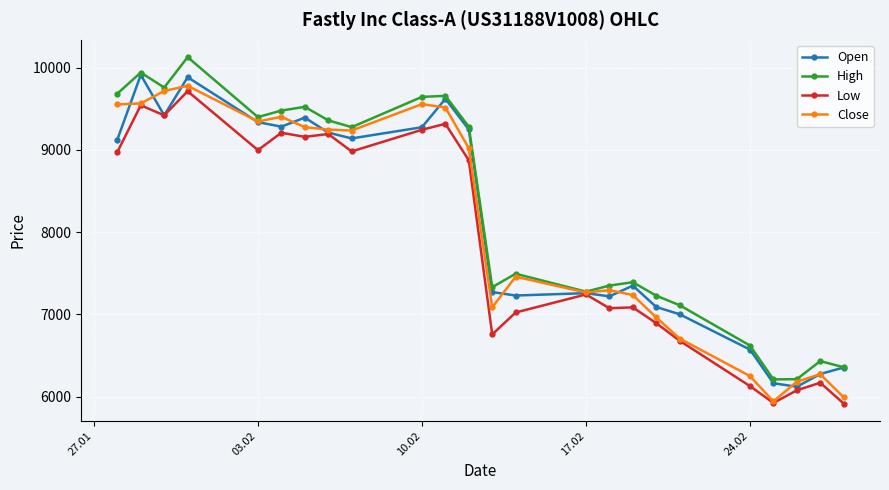

True or false: Low has more than 1 interior local peaks.

True